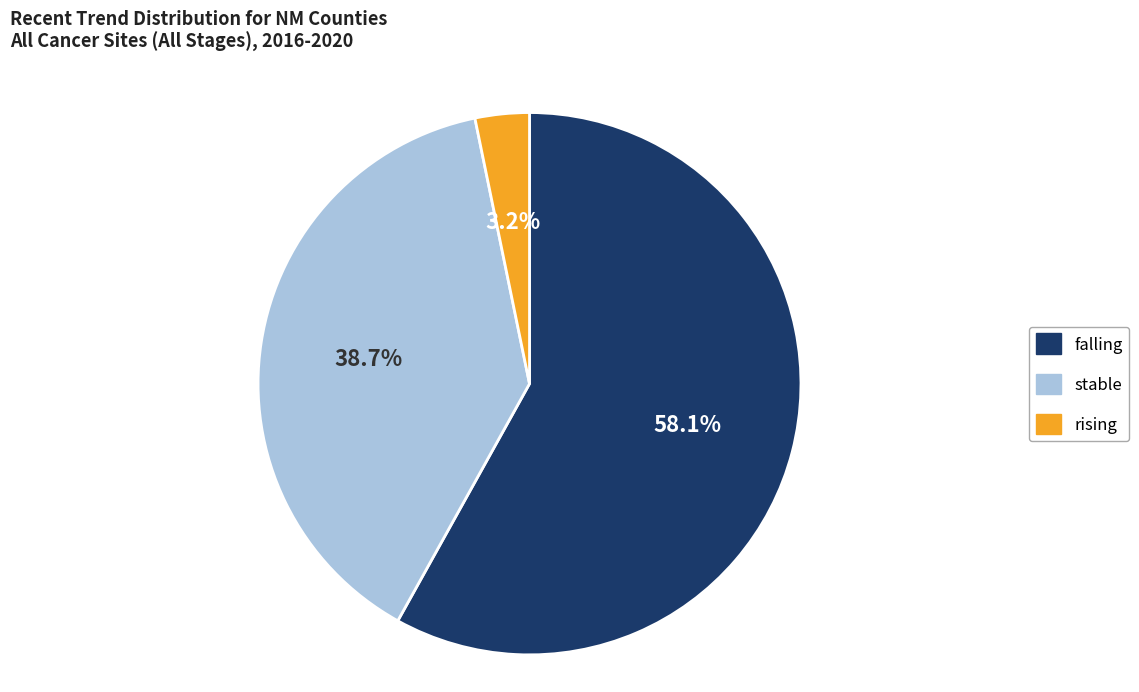

Which slice is the smallest?

rising